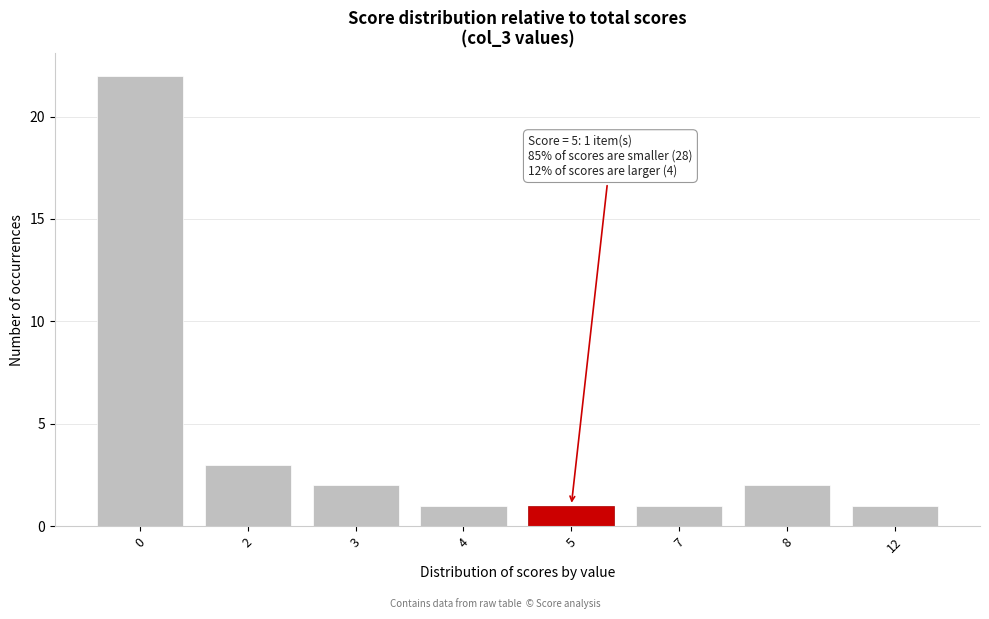

Reading right to left, transcribe all the data shown in this chart.

1	2	1	1	1	2	3	22